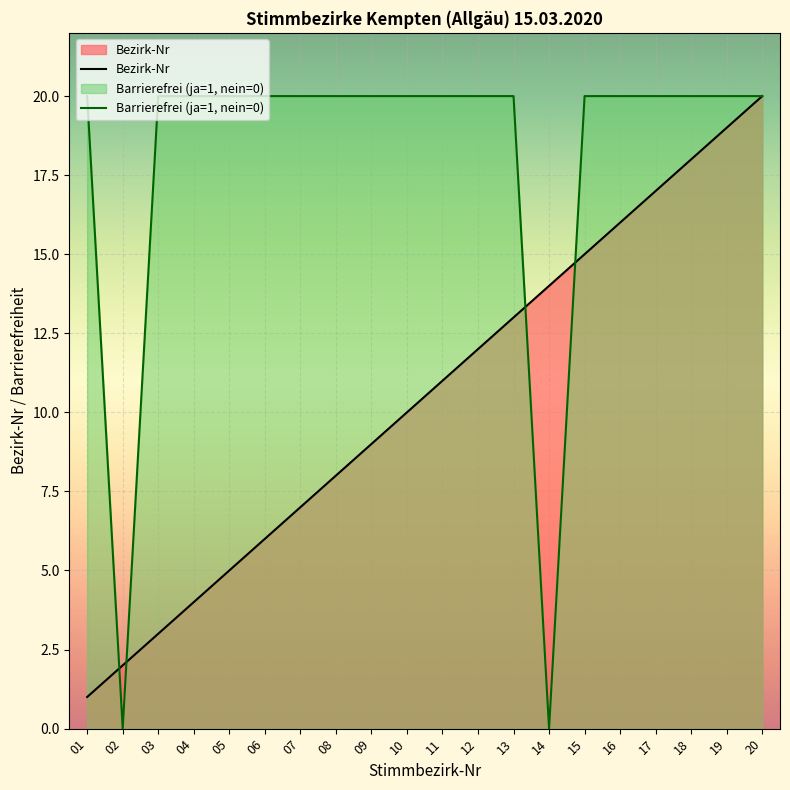

At which label does Barrierefrei (ja=1, nein=0) reach its peak?

01